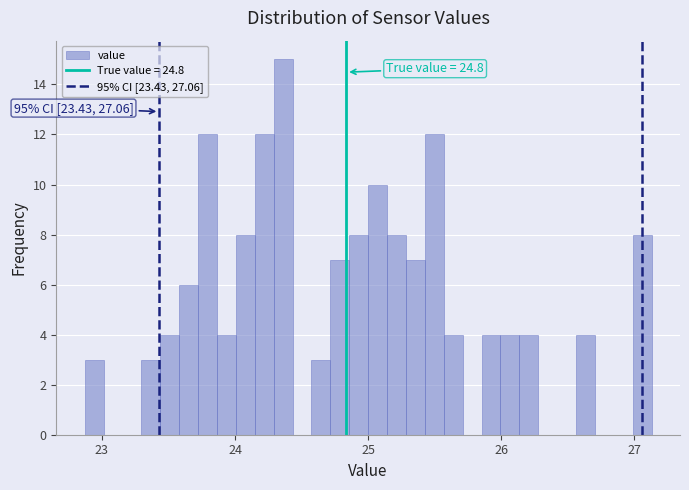

Around what value on the x-axis is the tallest bar? Give the approximate position of its centre, as read against the axis.

24.4